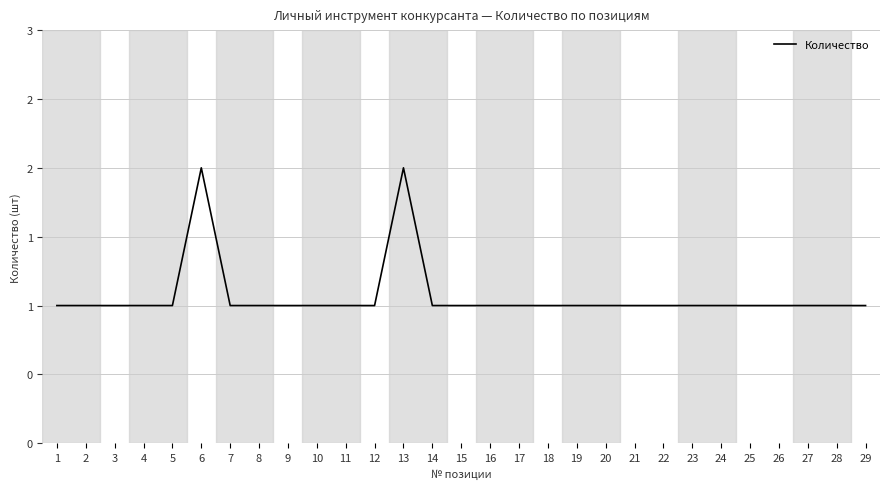

What is the sum of the values at 5 and 9?

2